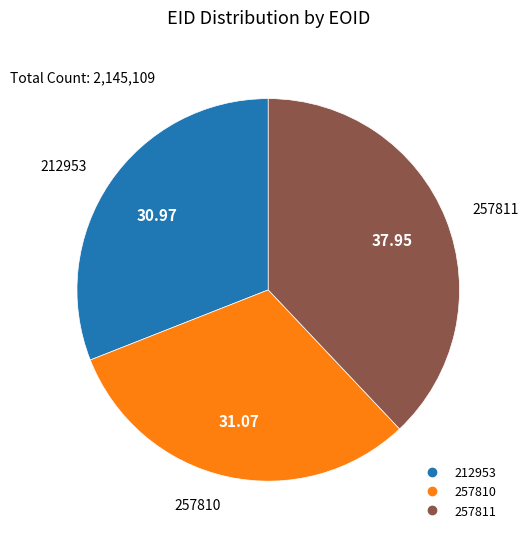

Does 212953 represent more than half of the total?

No